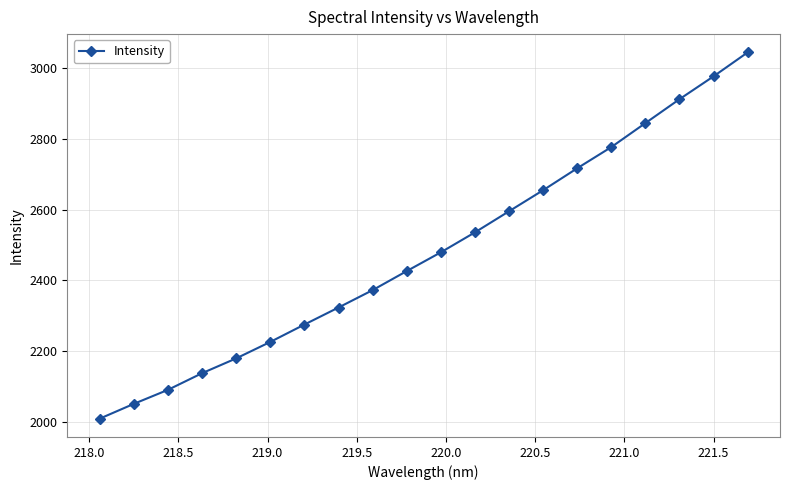

What is the value of the 18th point from the left?

2911.7